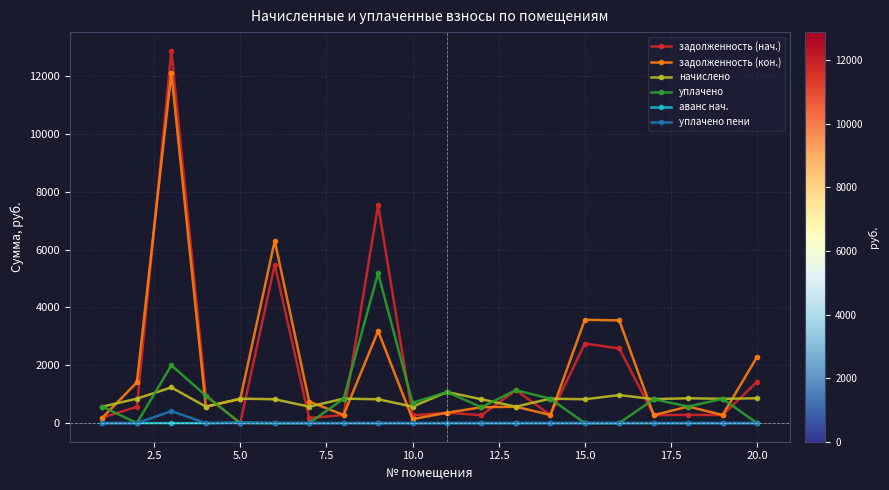

Count the number of data series in this chart.

6